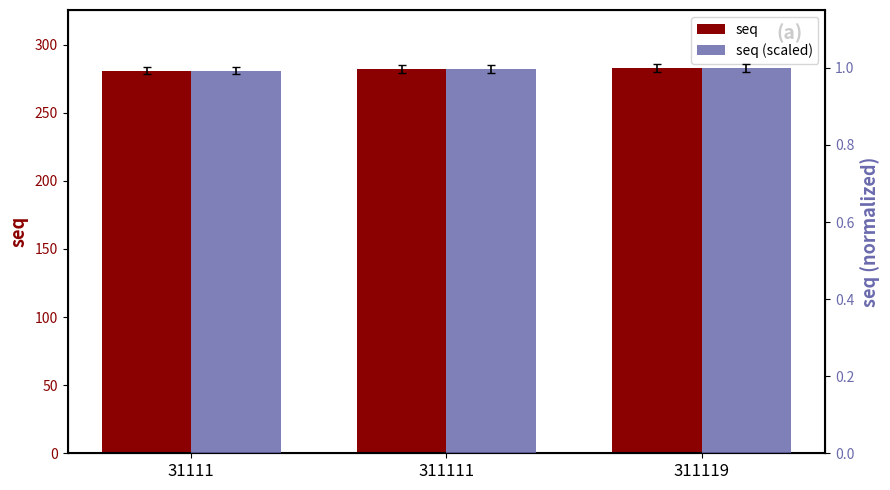

Between 31111 and 311119, which series saw the biggest shift?

seq